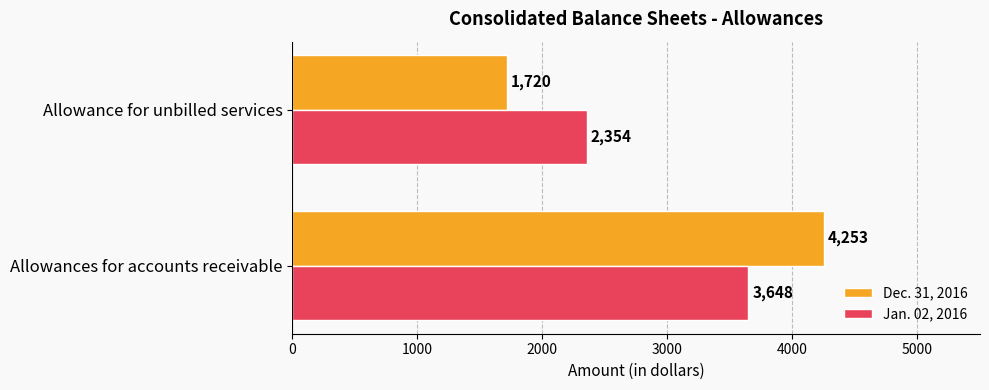

What is the difference between the maximum and minimum values in the Jan. 02, 2016 series?

1294